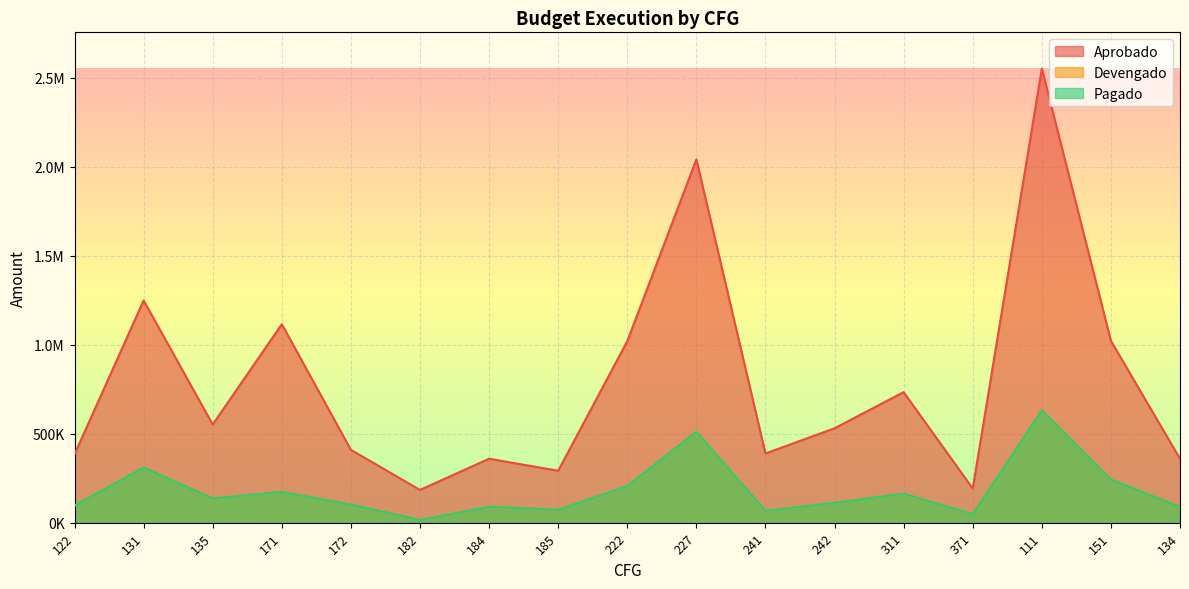

The value of Aprobado at 371 is 191767.9. True or false?

True